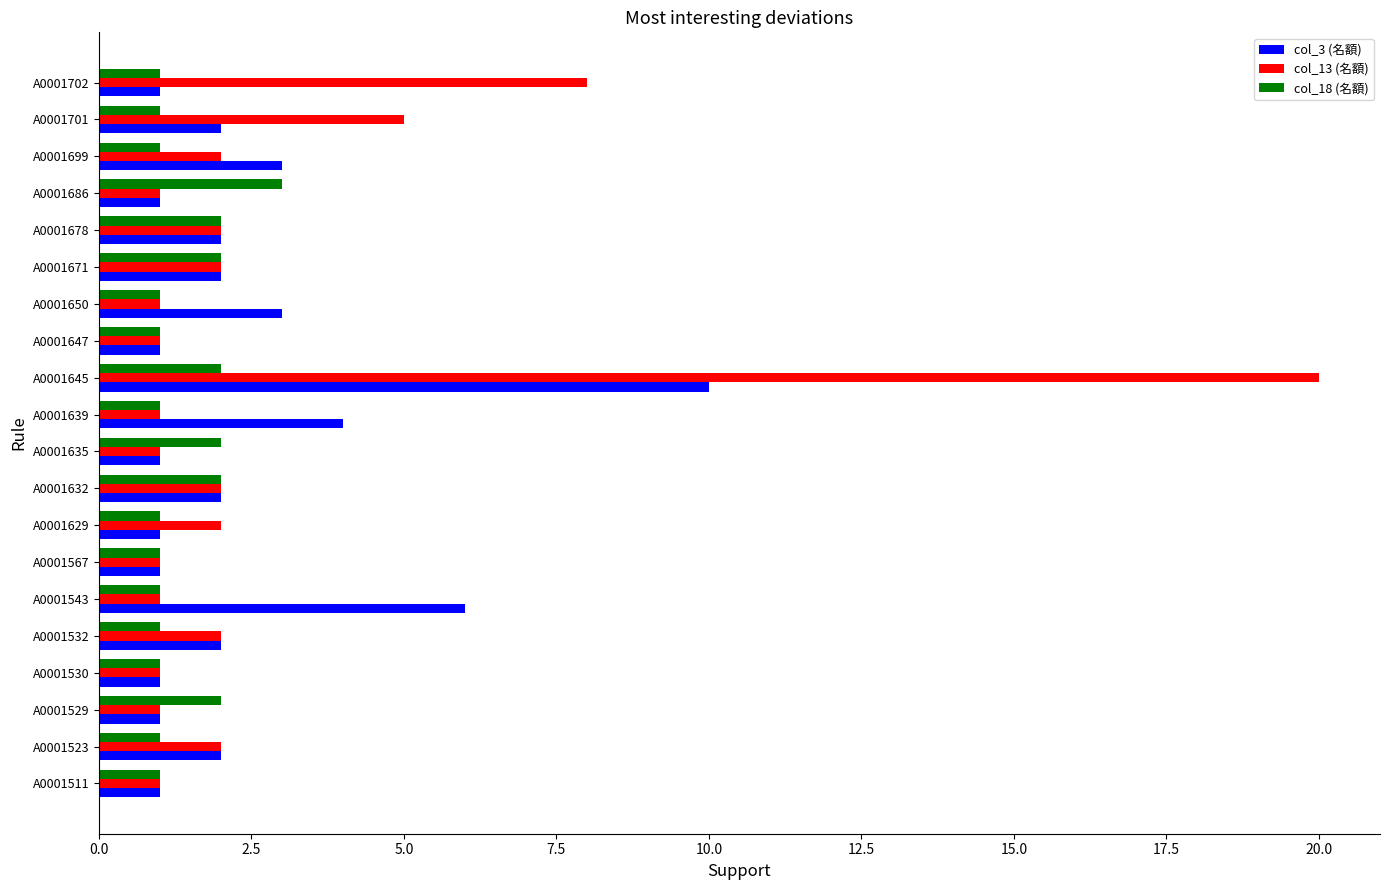

True or false: col_13 (名額) has a value of 3 at A0001671.

False